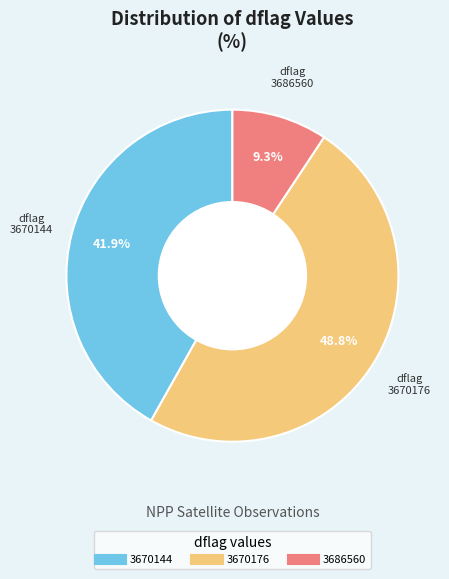

Is there any slice that represents more than half of the pie?

No